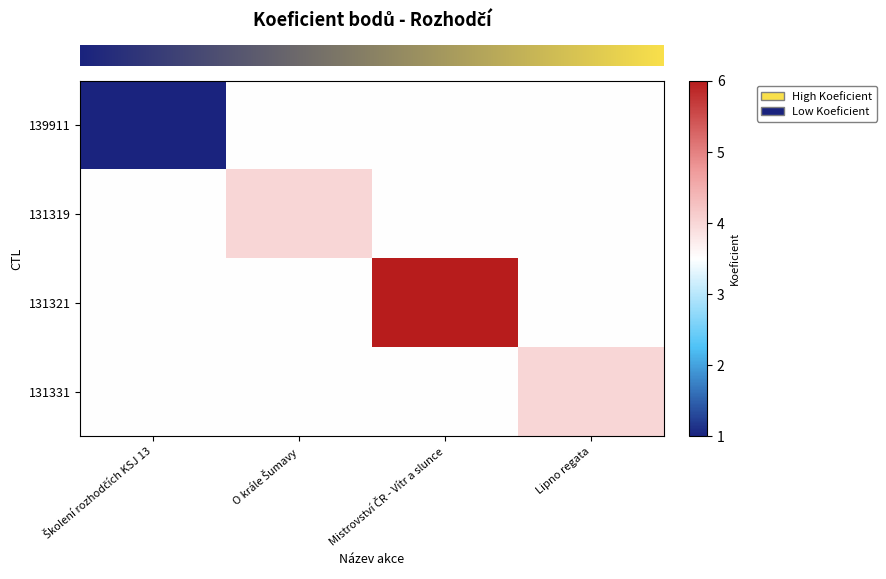

At how many categories does at least one series exceed 3?

4